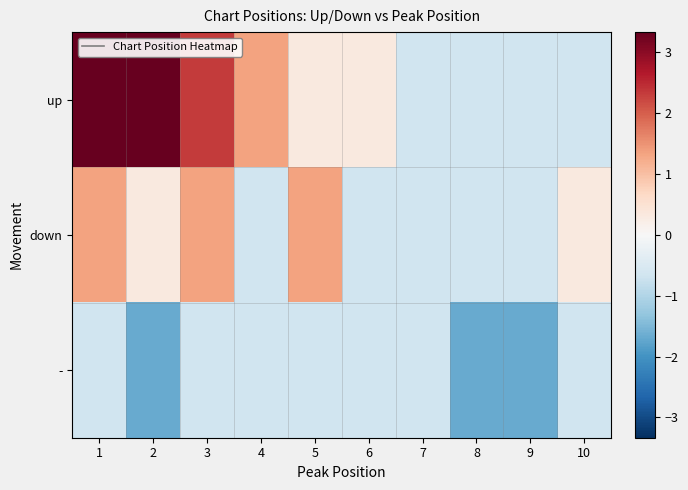

Count the number of data series in this chart.

3